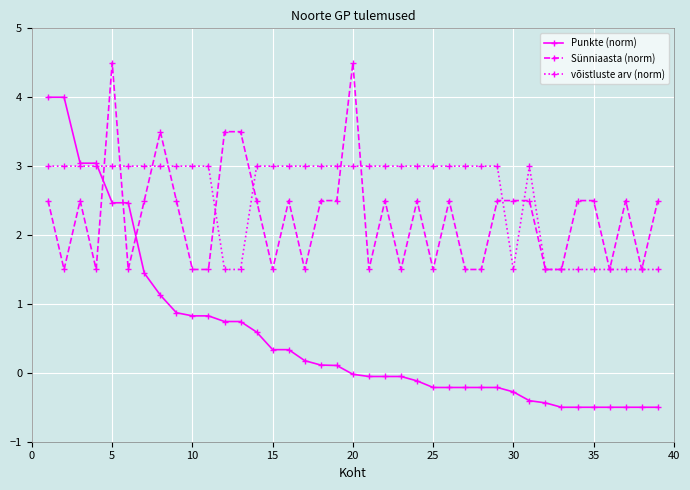

Which series has the widest spread of values?

Punkte (norm)